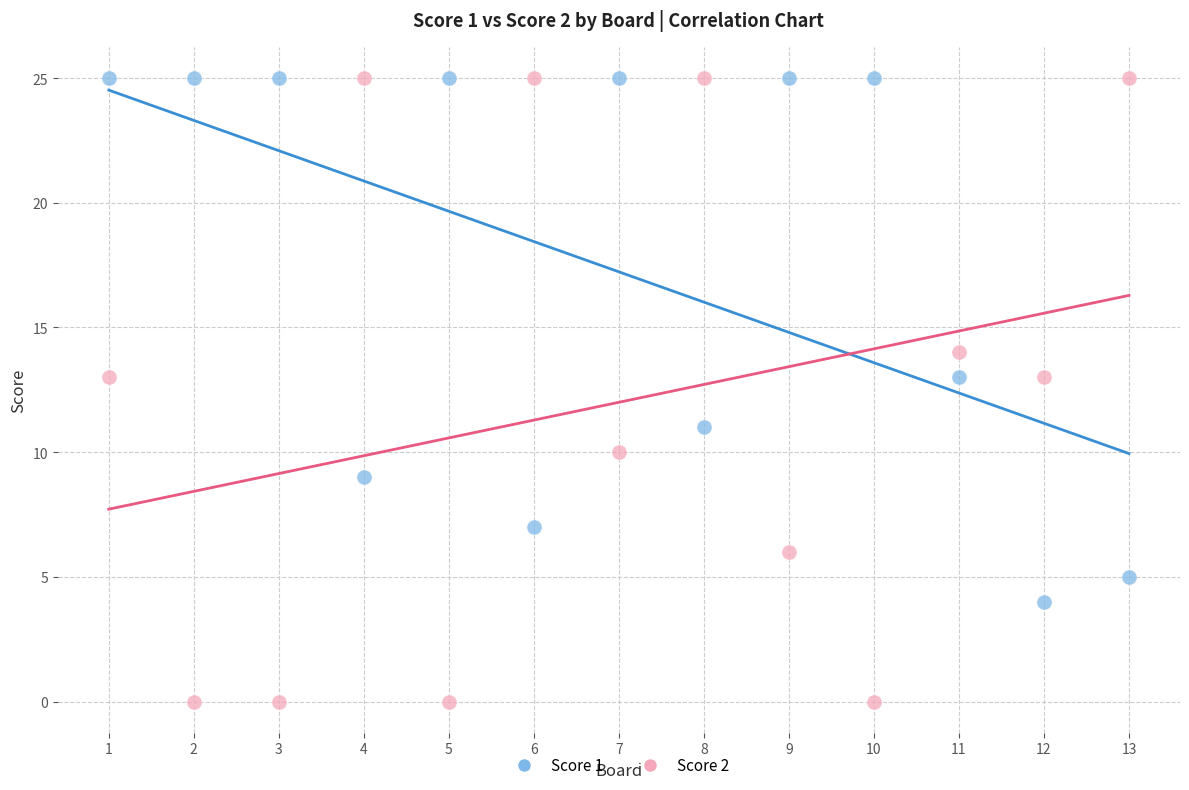

Which series has the largest Y range (max minus min)?

Score 2